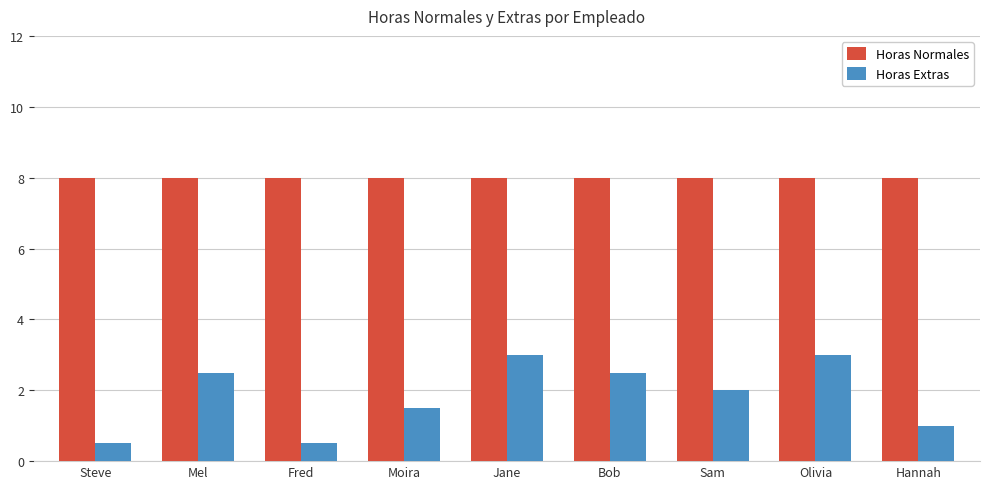

Is the value of Horas Extras at Fred greater than the value of Horas Normales at Steve?

No